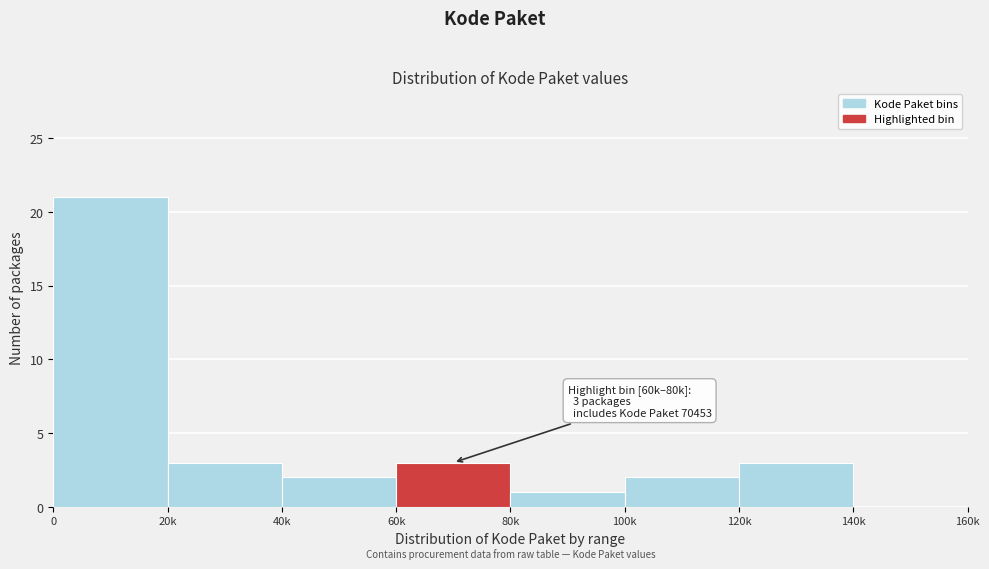

Reading left to right, transcribe all the data shown in this chart.

0=21	20k=3	40k=2	60k=3	80k=1	100k=2	120k=3	140k=0